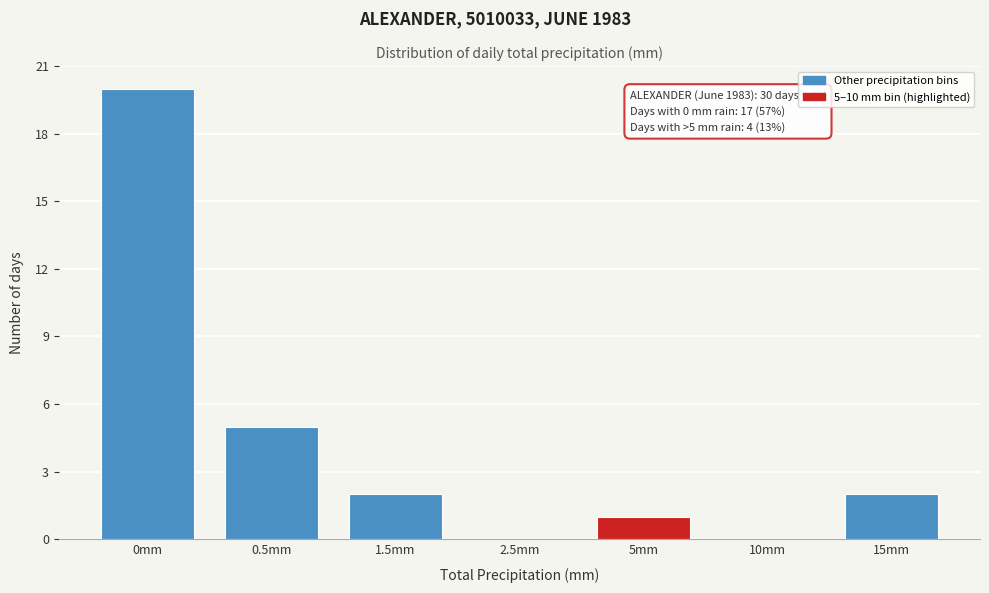

Reading left to right, transcribe all the data shown in this chart.

0mm=20	0.5mm=5	1.5mm=2	2.5mm=0	5mm=1	10mm=0	15mm=2